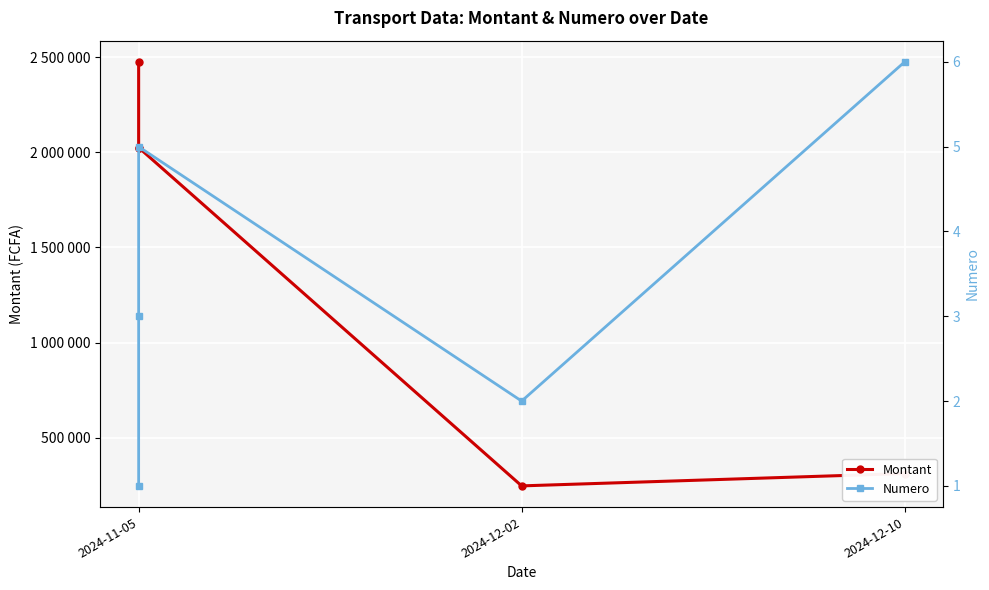

What are all the series names shown in the legend?

Montant, Numero